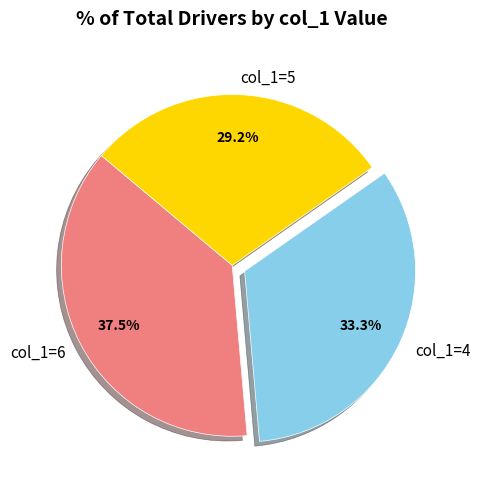

Is there any slice that represents more than half of the pie?

No